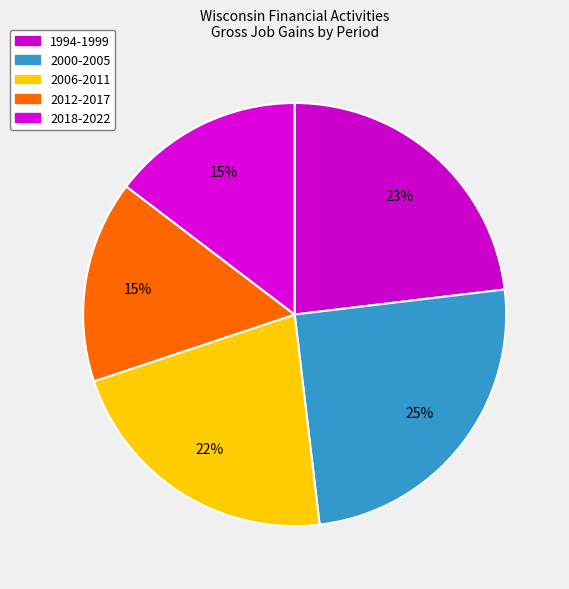

How many slices are in this pie chart?

5